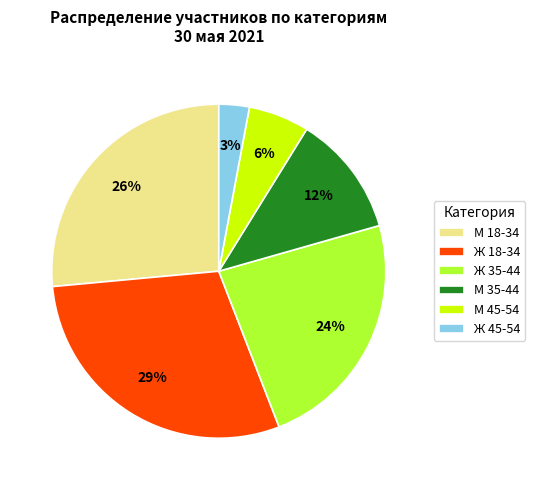

Combined, do Ж 35-44 and М 35-44 account for over 50%?

No